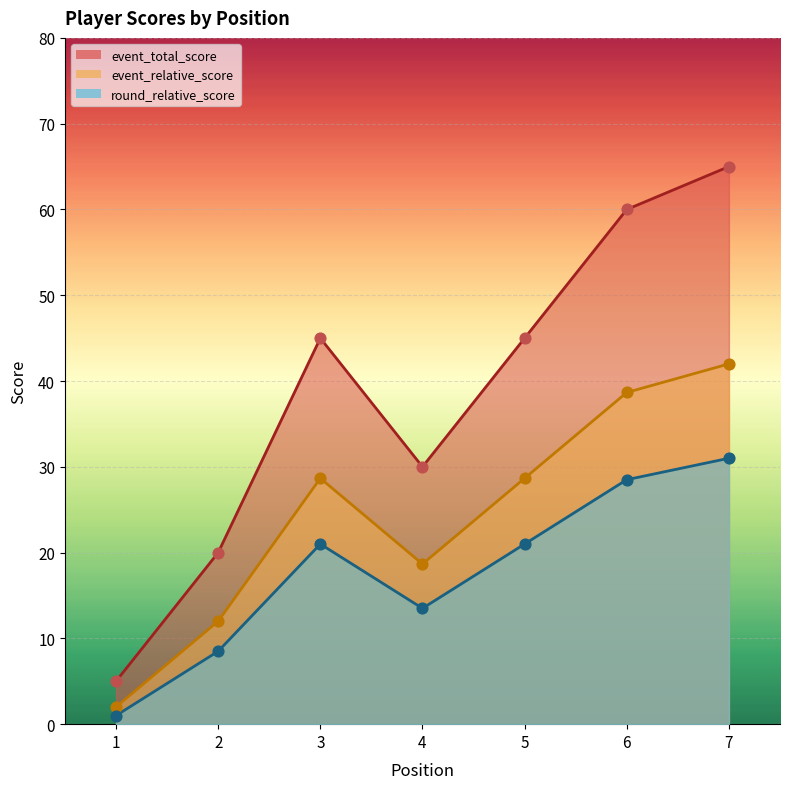

What are all the series names shown in the legend?

event_total_score, event_relative_score, round_relative_score